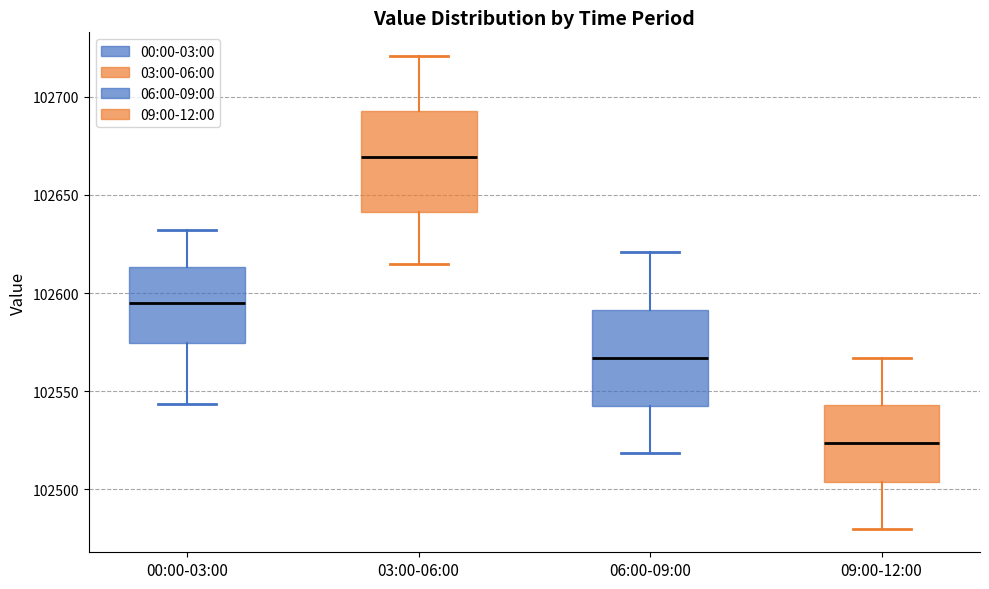

Where does the lower whisker of the box for 09:00-12:00 end on the y-axis? The values are not printed on the chart, so give them approximately, as read against the axis.

102480